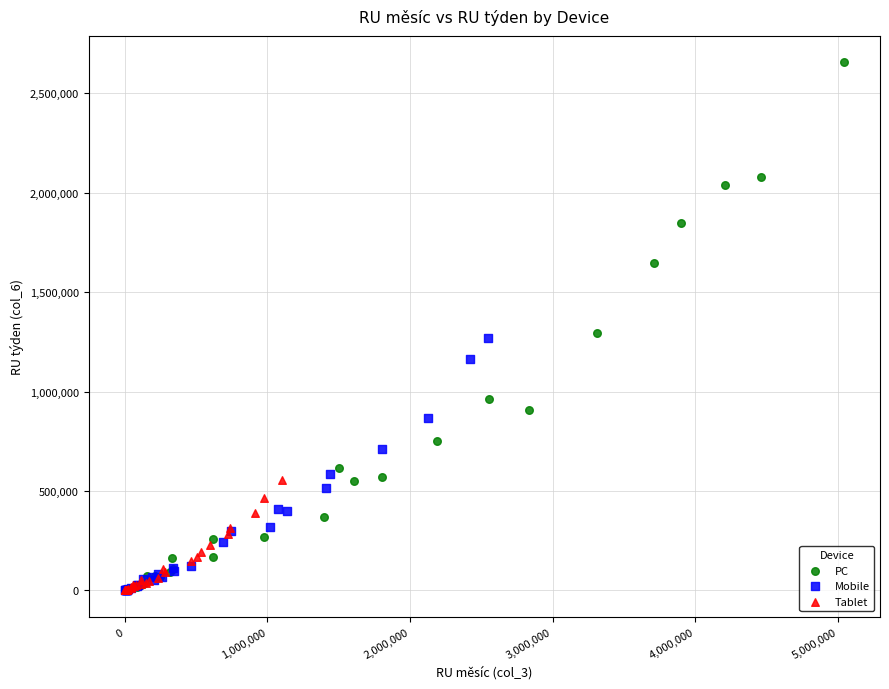

Which series has the largest Y range (max minus min)?

PC